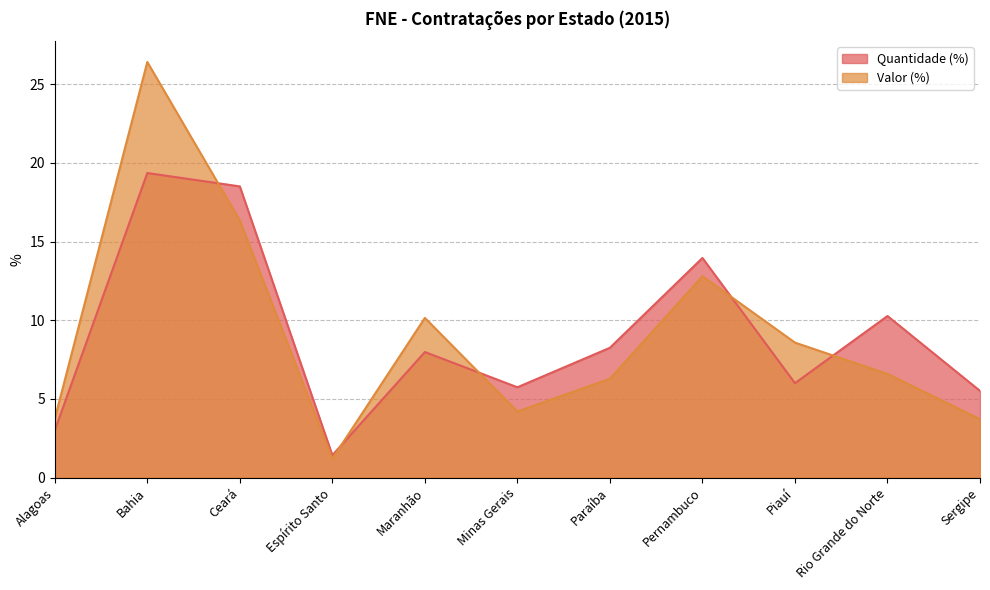

What is the label of the 8th point from the left?

Pernambuco